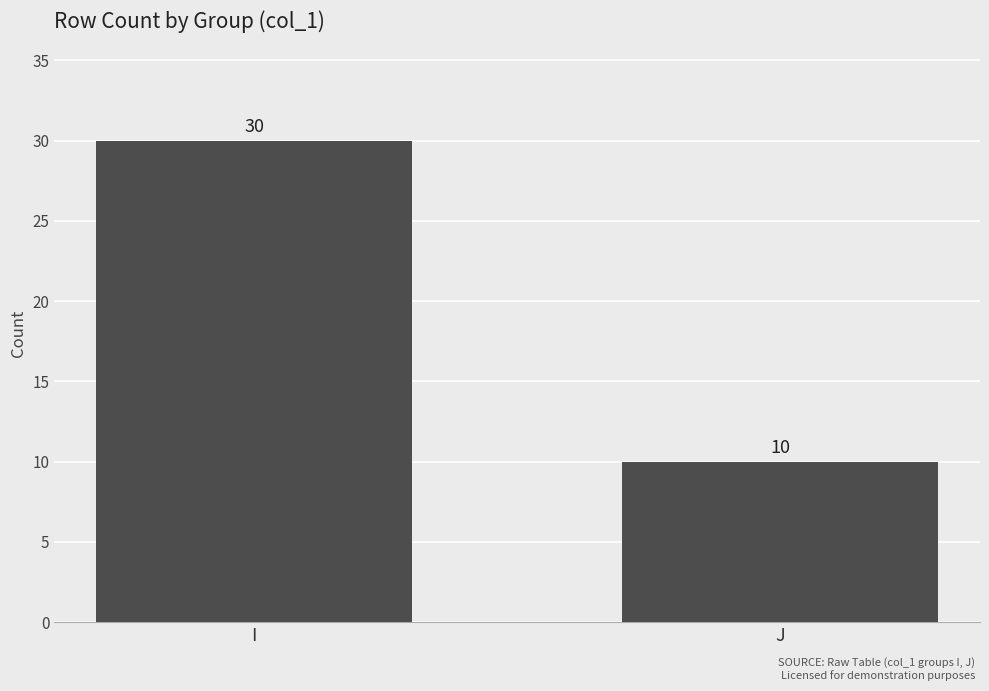

Reading right to left, what are all the values shown in this chart?

J=10	I=30